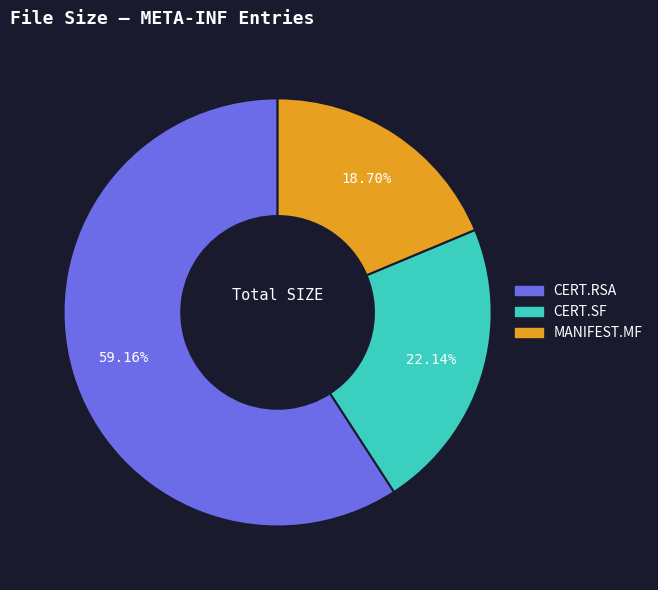

Is there any slice that represents more than half of the pie?

Yes